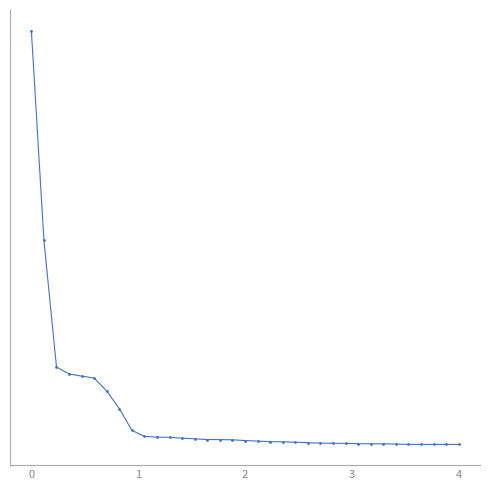

What is the sum of all values?

7518497085